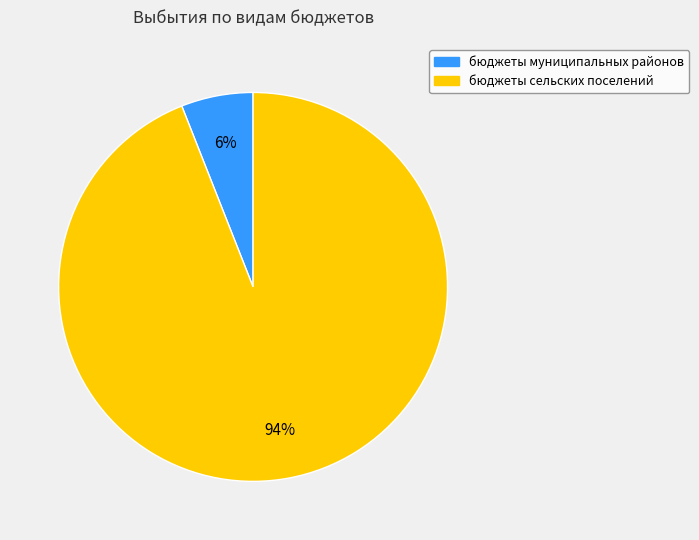

How many segments does this pie chart have?

2